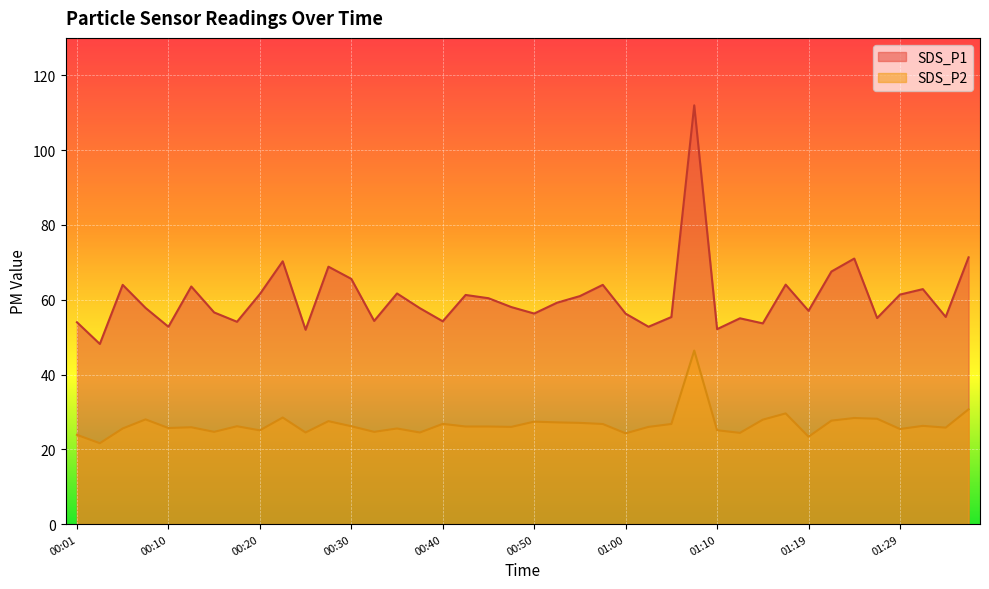

At which category does SDS_P2 reach its first local peak?

00:08